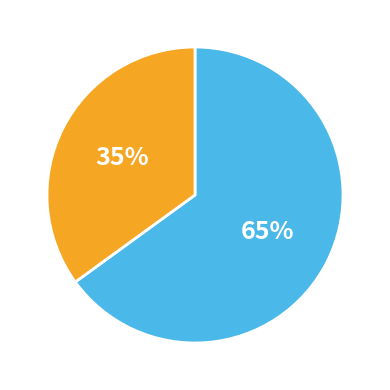

Does any single category account for the majority?

Yes